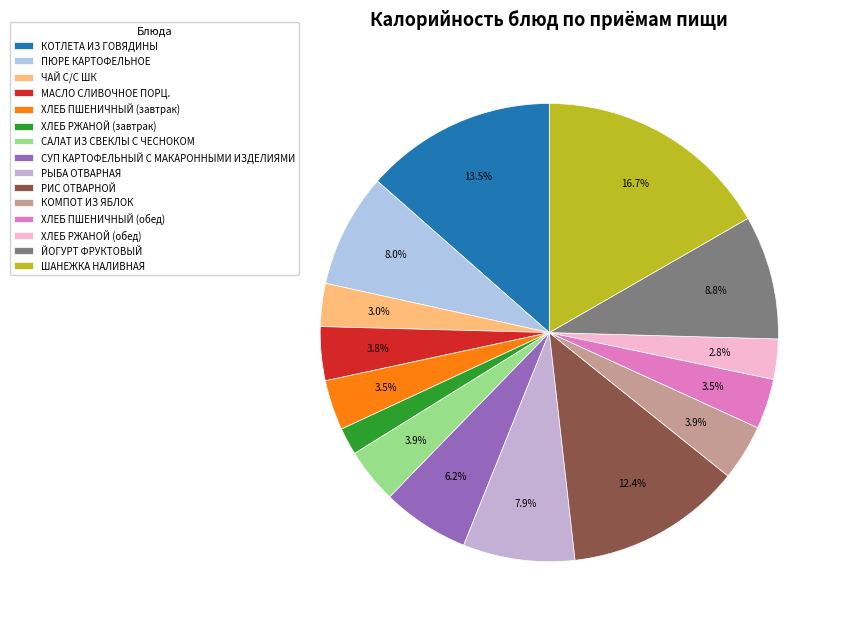

Which slice is the smallest?

ХЛЕБ РЖАНОЙ (завтрак)